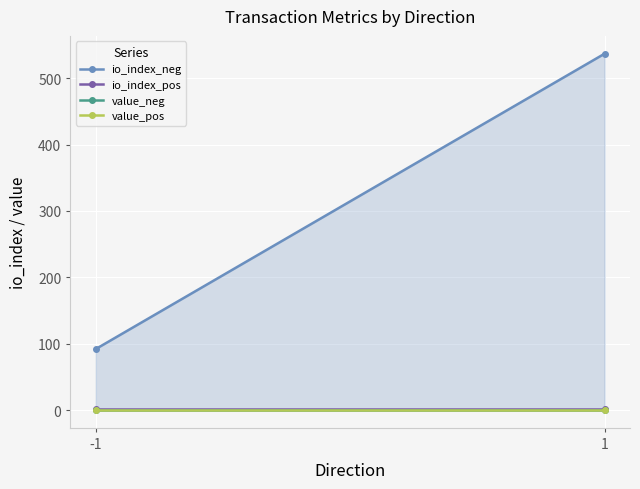

Between -1 and 1, which series saw the biggest shift?

io_index_neg